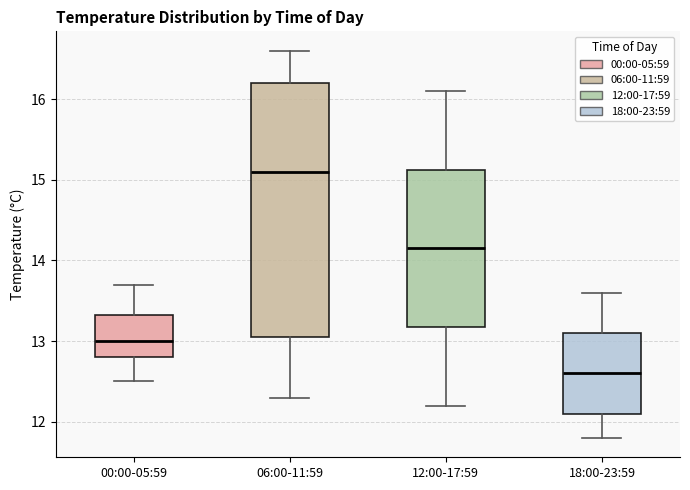

Which box has the highest median line?

06:00-11:59